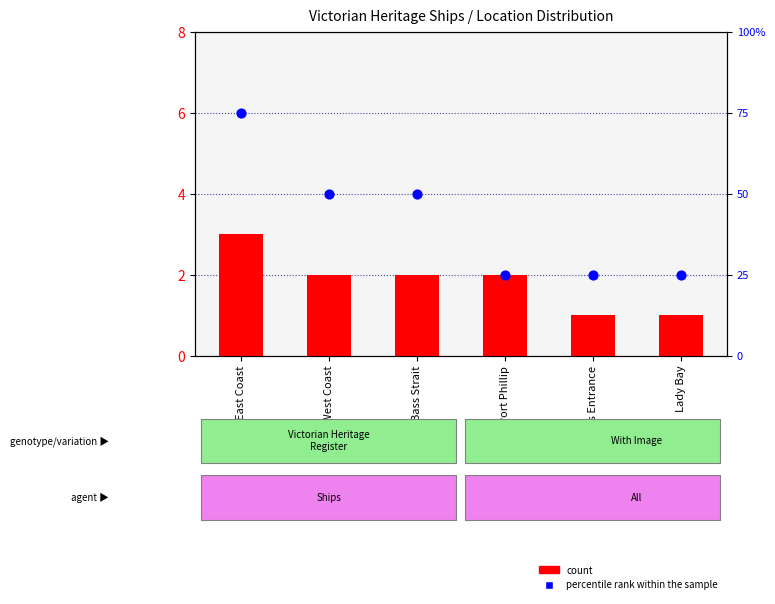

Which series has the widest spread of Y values?

percentile rank within the sample